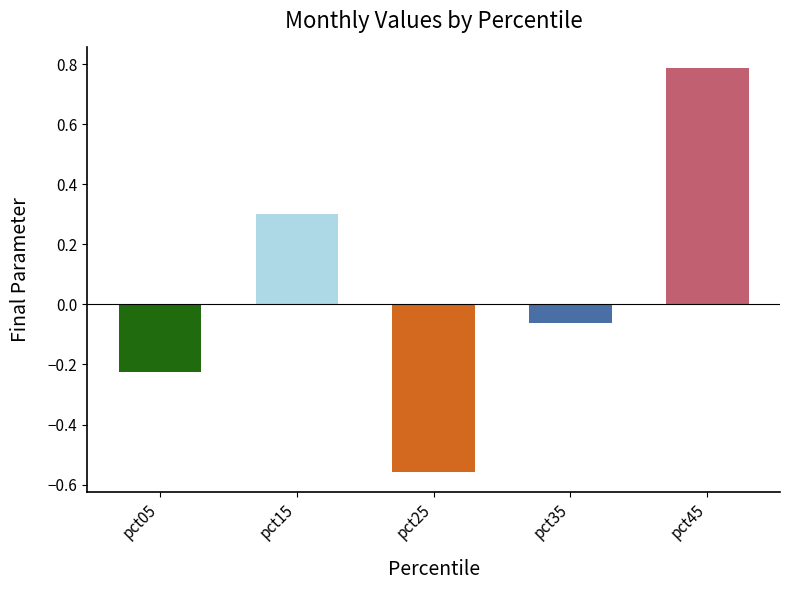

List the labels in order of value, smallest first.

pct25, pct05, pct35, pct15, pct45